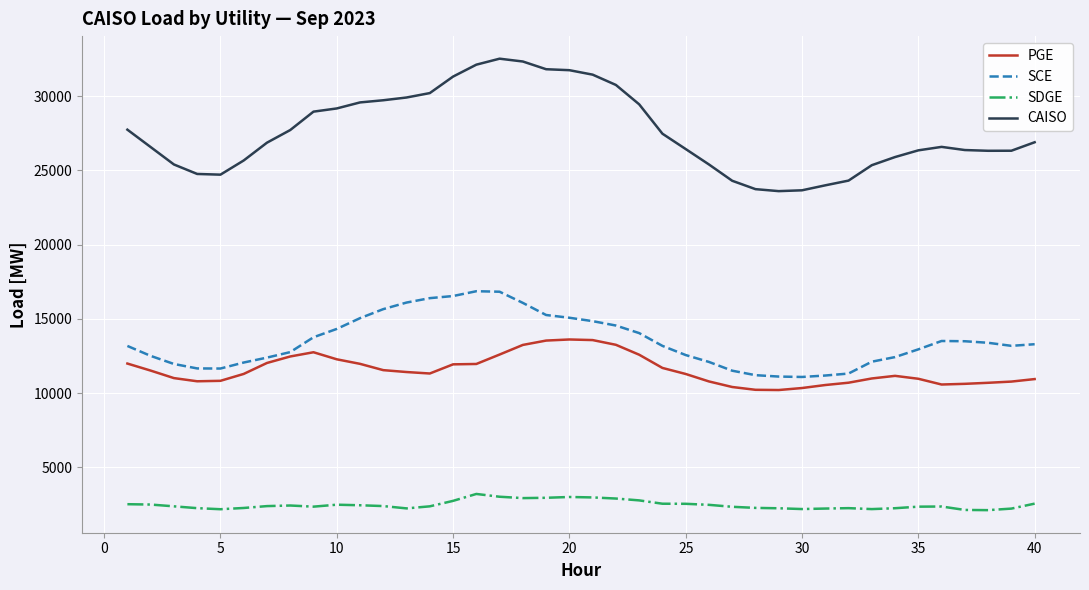

Which series has the largest total across all categories?

CAISO